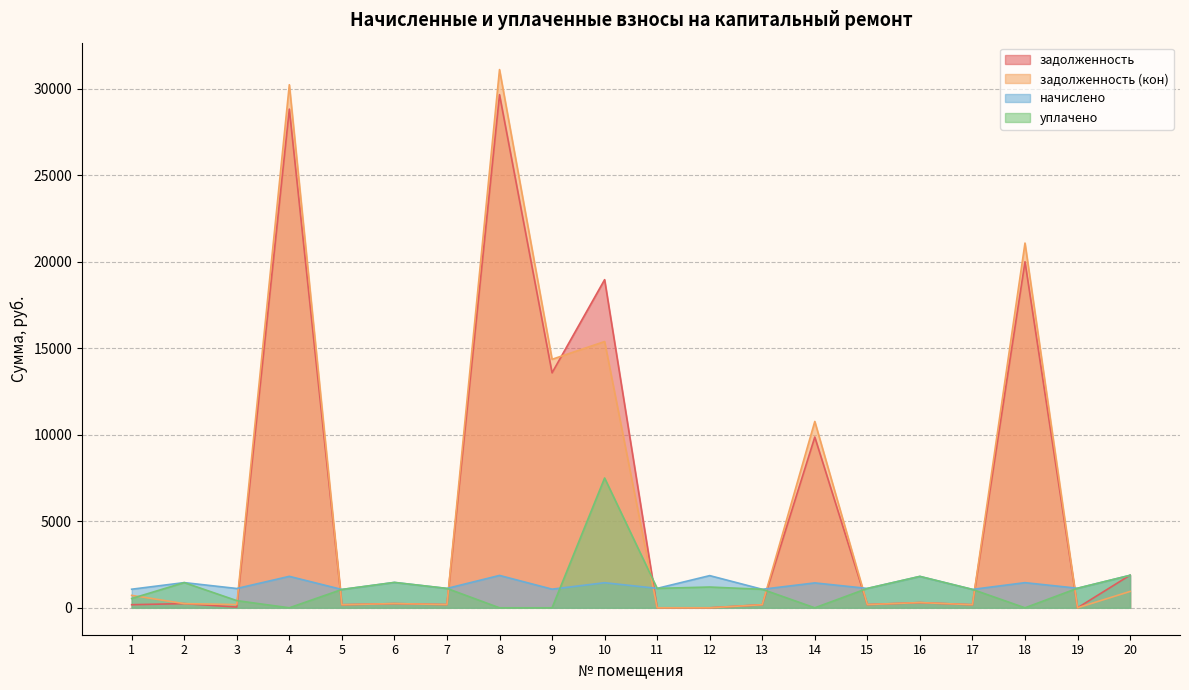

Is it true that задолженность (кон) equals 176.7 at 5?

True